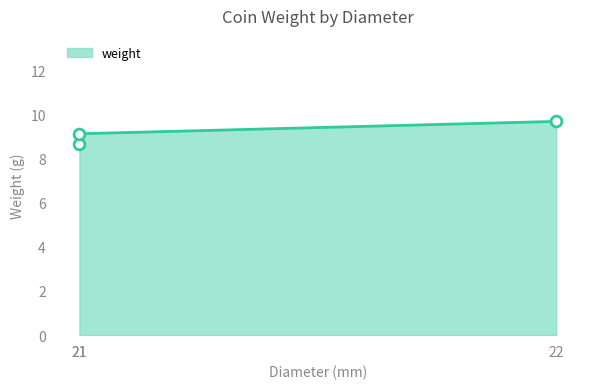

What is the ratio of the value at 22 to the value at 21?

1.1